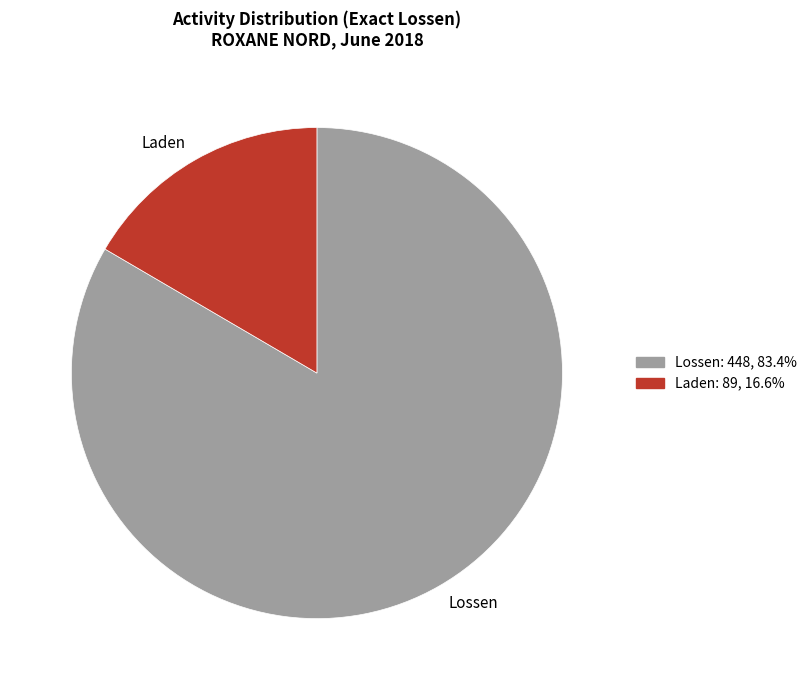

Is the sum of Laden and Lossen greater than half?

Yes